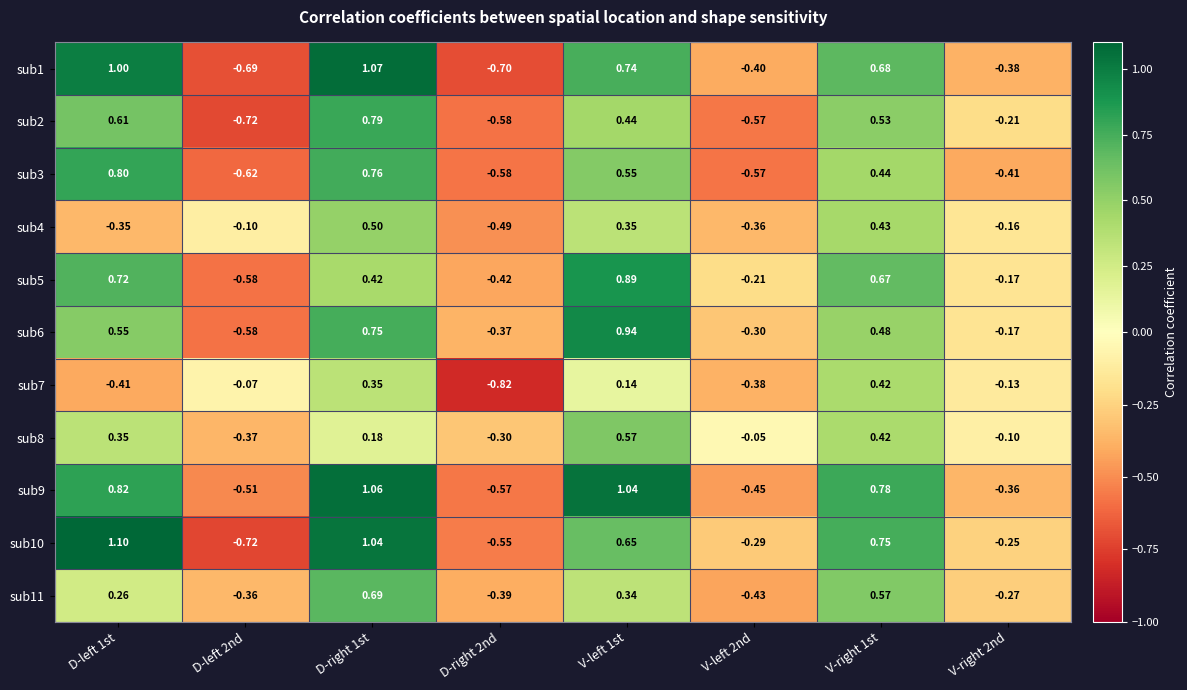

Is the value of sub10 at V-left 2nd greater than the value of sub7 at D-left 1st?

Yes